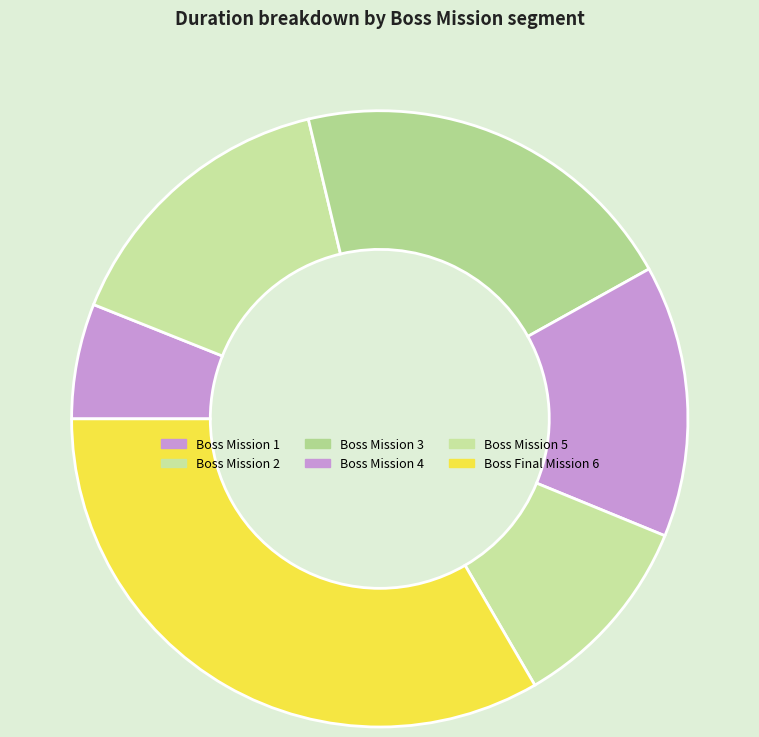

To the nearest percent, what is the difference between the largest and smallest slice percentages?

27%